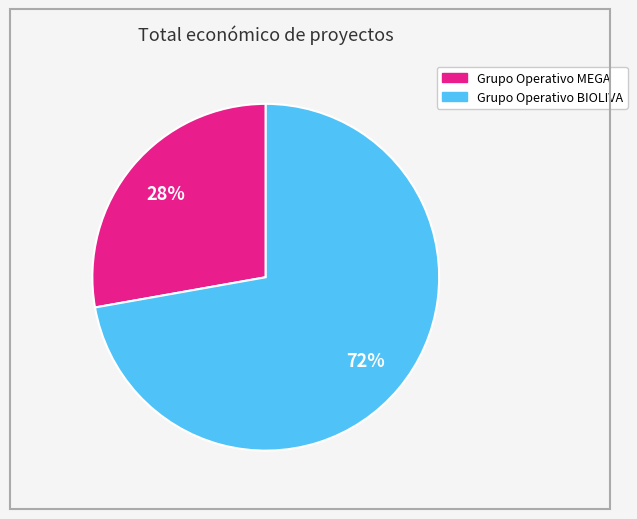

Which category has the biggest portion of the pie?

Grupo Operativo BIOLIVA